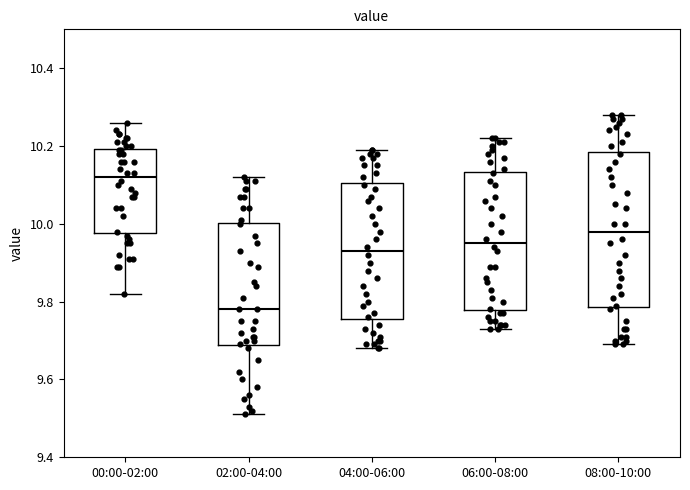

Reading left to right, read every box against the y-axis: the position of its median line, the range the box covers, and the ends of its whiskers. The values are not printed on the chart, so give them approximately, as read against the axis.

00:00-02:00: median 10.12, box 9.98 to 10.20, whiskers 9.82 to 10.26
02:00-04:00: median 9.78, box 9.68 to 10.00, whiskers 9.52 to 10.12
04:00-06:00: median 9.94, box 9.76 to 10.10, whiskers 9.68 to 10.20
06:00-08:00: median 9.96, box 9.78 to 10.14, whiskers 9.74 to 10.22
08:00-10:00: median 9.98, box 9.78 to 10.18, whiskers 9.70 to 10.28